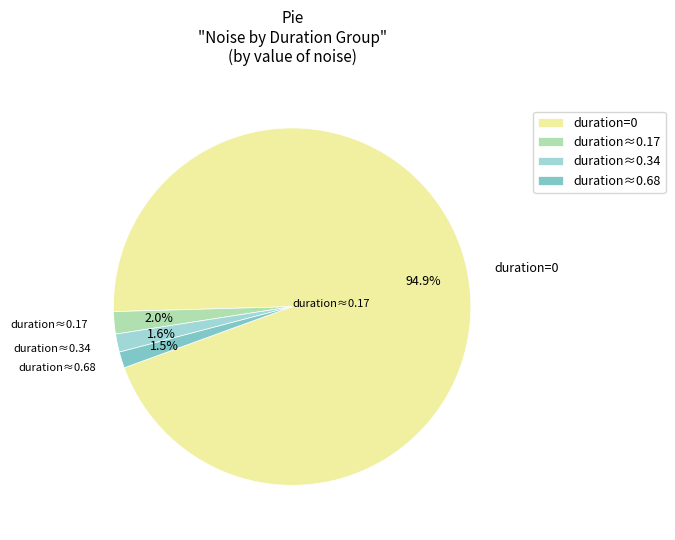

To the nearest percent, what portion does duration=0 represent?

95%